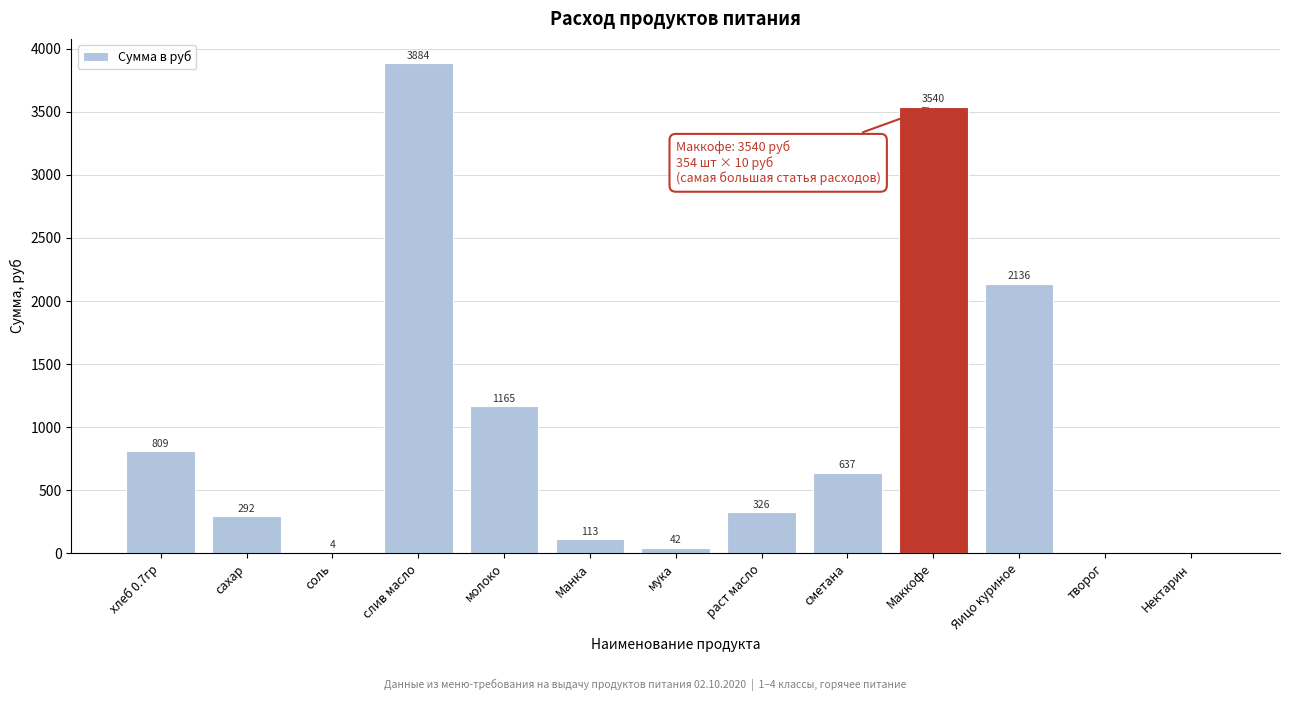

Which category has the highest value across all series?

слив масло